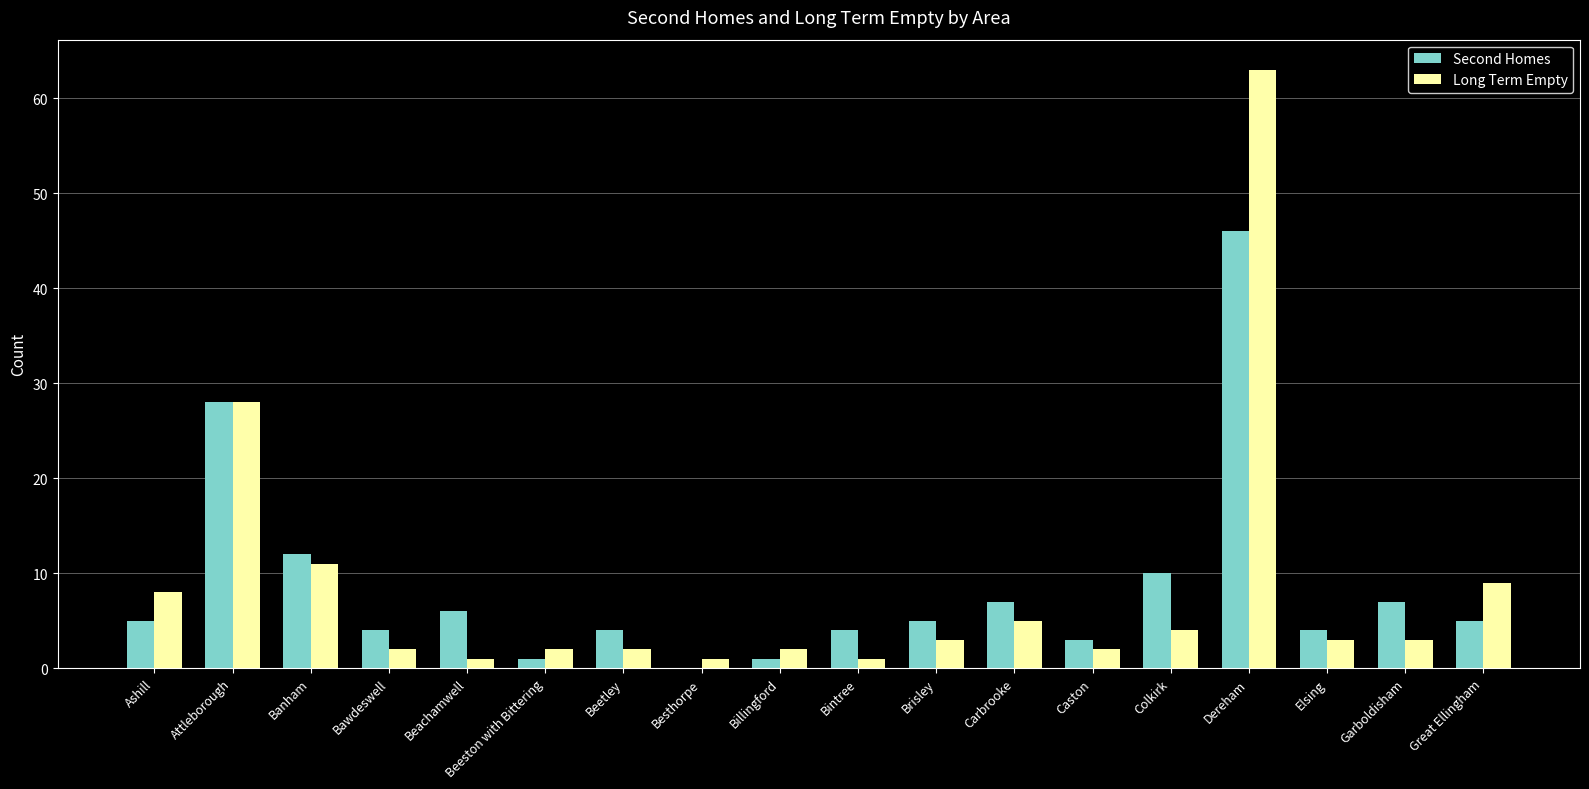

The Long Term Empty series shows 5 at Brisley. True or false?

False